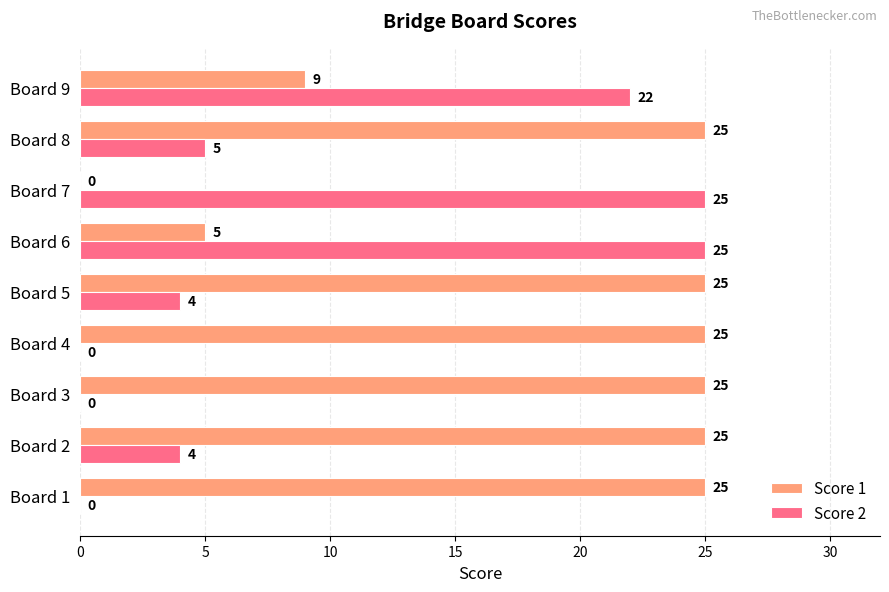

What is the highest value of the Score 2 series?

25